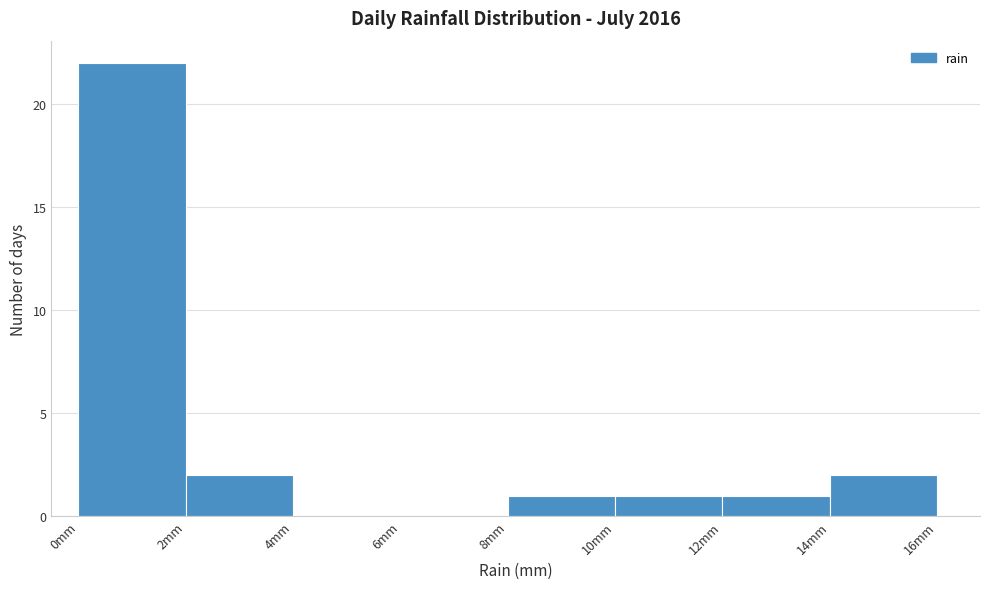

What is the height of the bar covering 12 to 14 on the x-axis? The values are not printed on the chart, so give them approximately, as read against the axis.

1